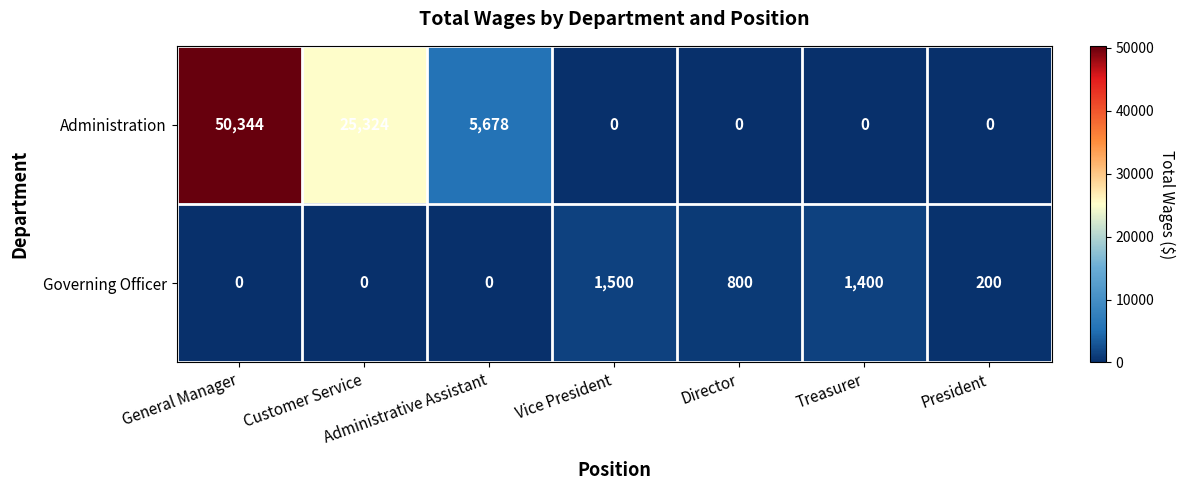

At how many categories does at least one series exceed 7744?

2